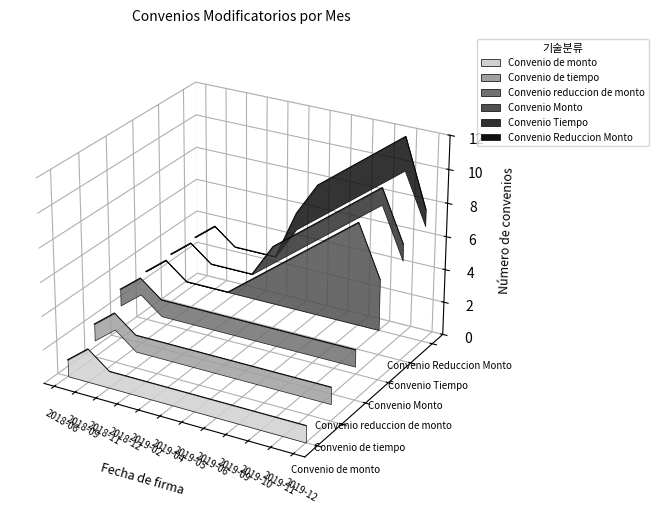

True or false: Convenio de monto has a value of -0.0 at 2019-02.

True